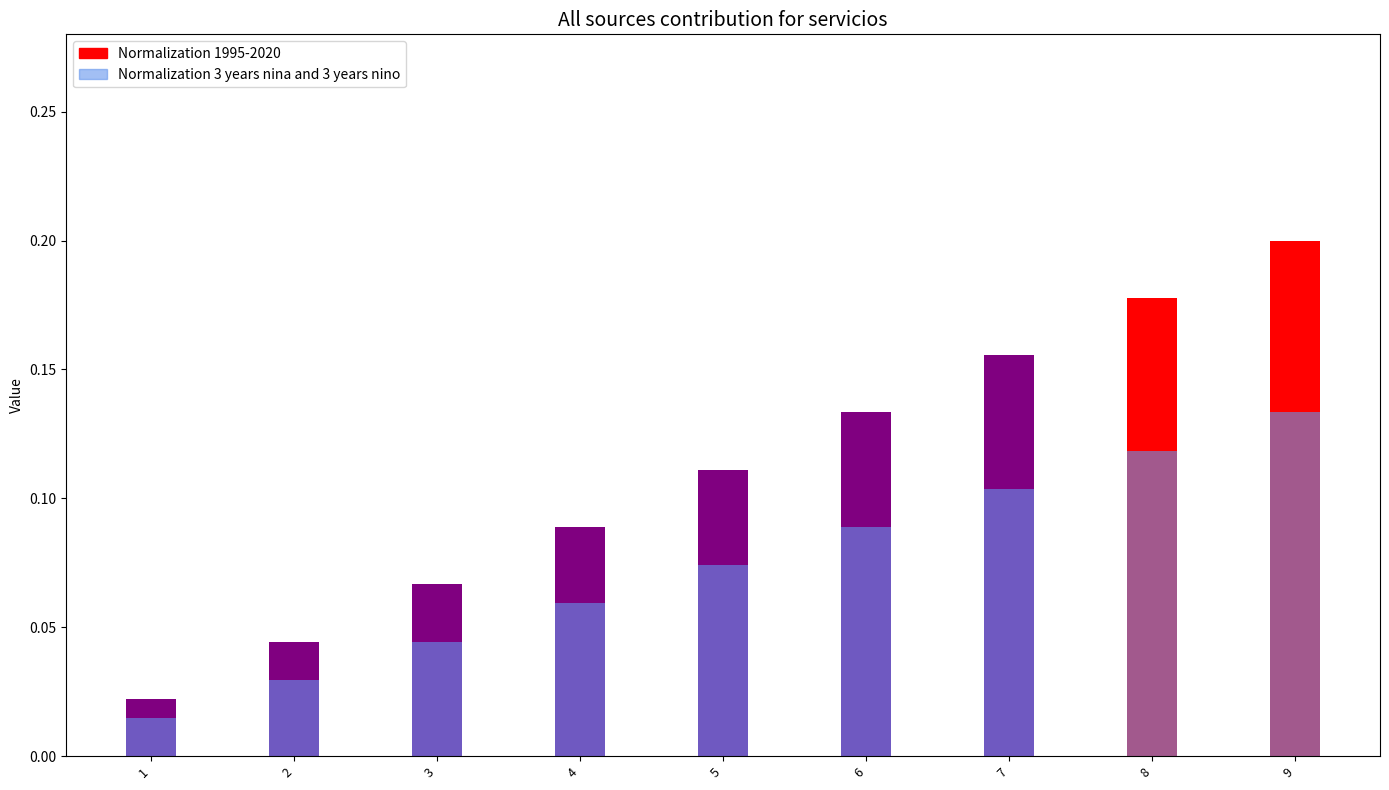

What is the value of the Normalization 1995-2020 bar at the 6th from the left?

0.1